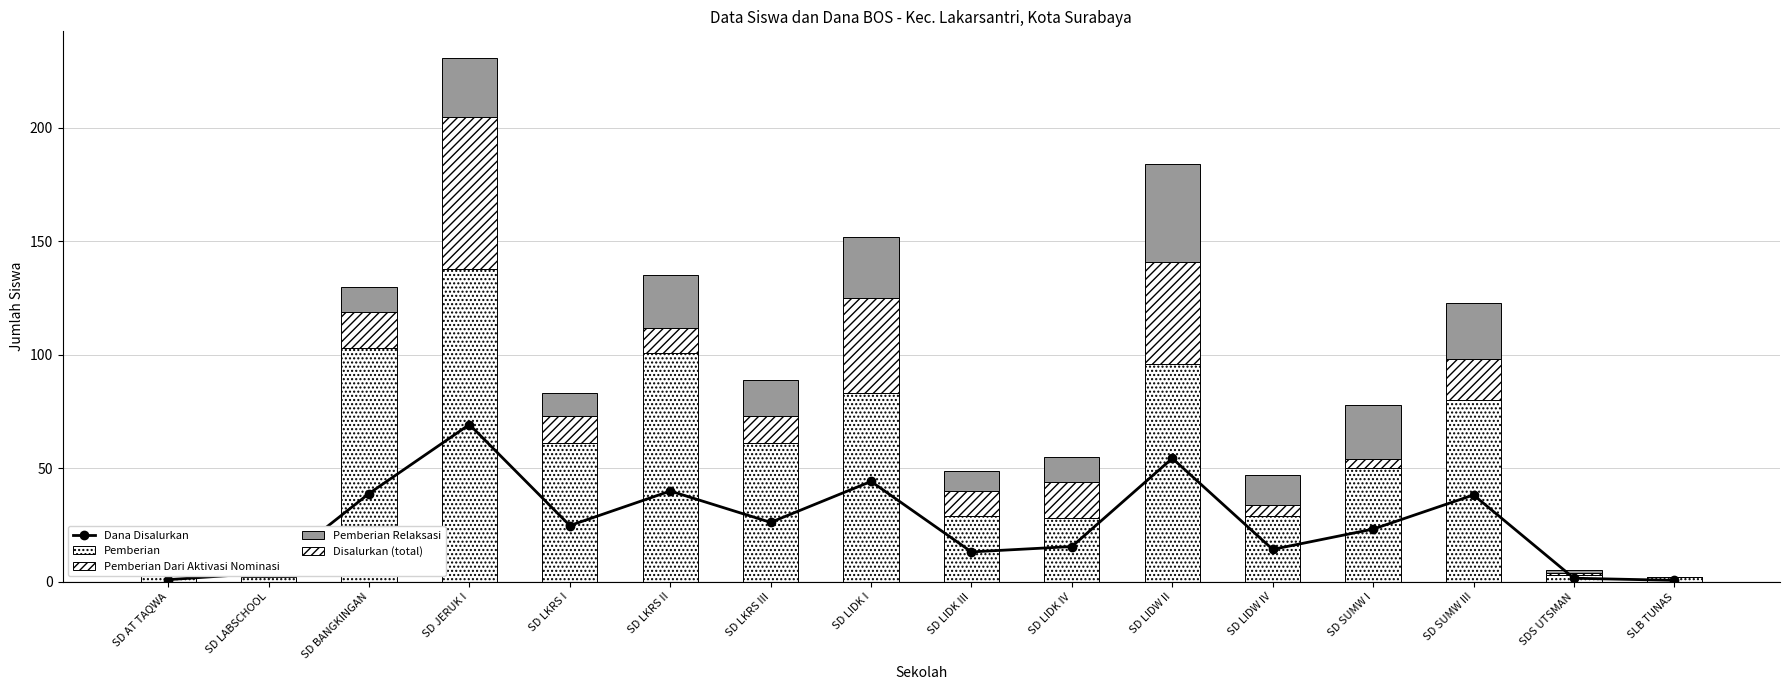

What is the difference between the Pemberian Relaksasi values at SD LIDK III and SD AT TAQWA?

9.0